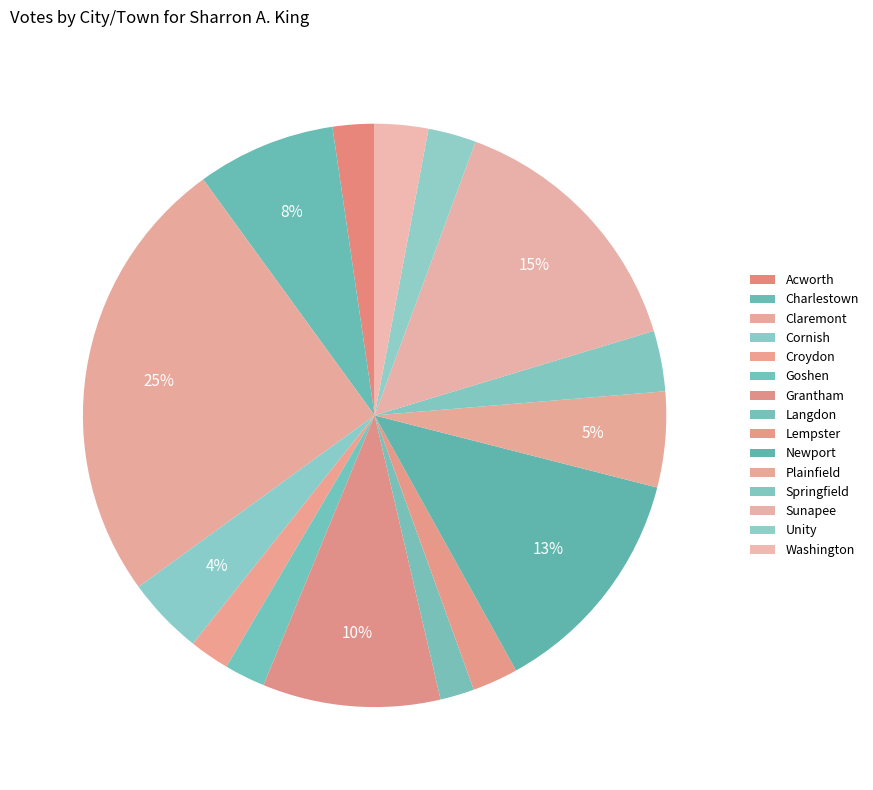

Combined, what portion of the pie is Newport and Washington?

15.9%